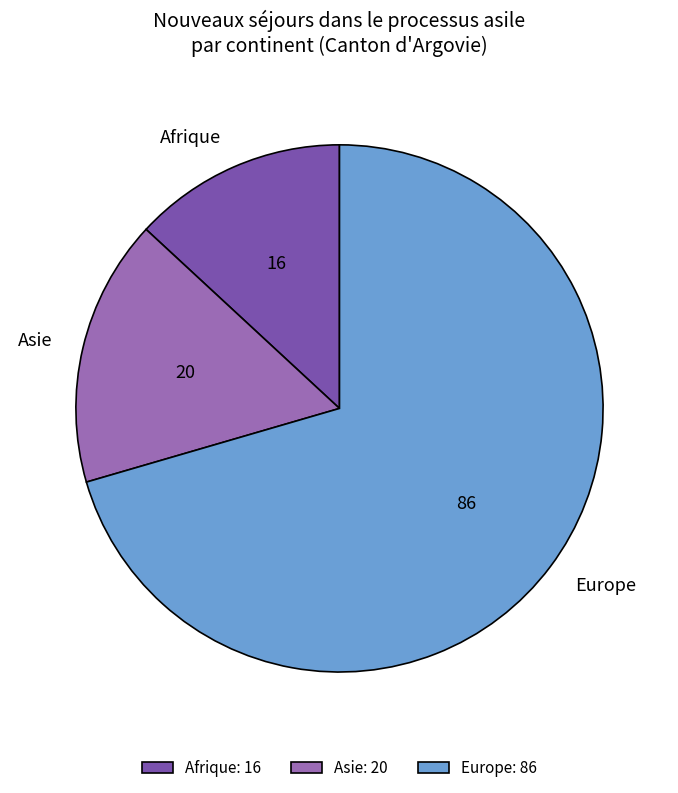

The Europe slice represents 84% of the pie. True or false?

False